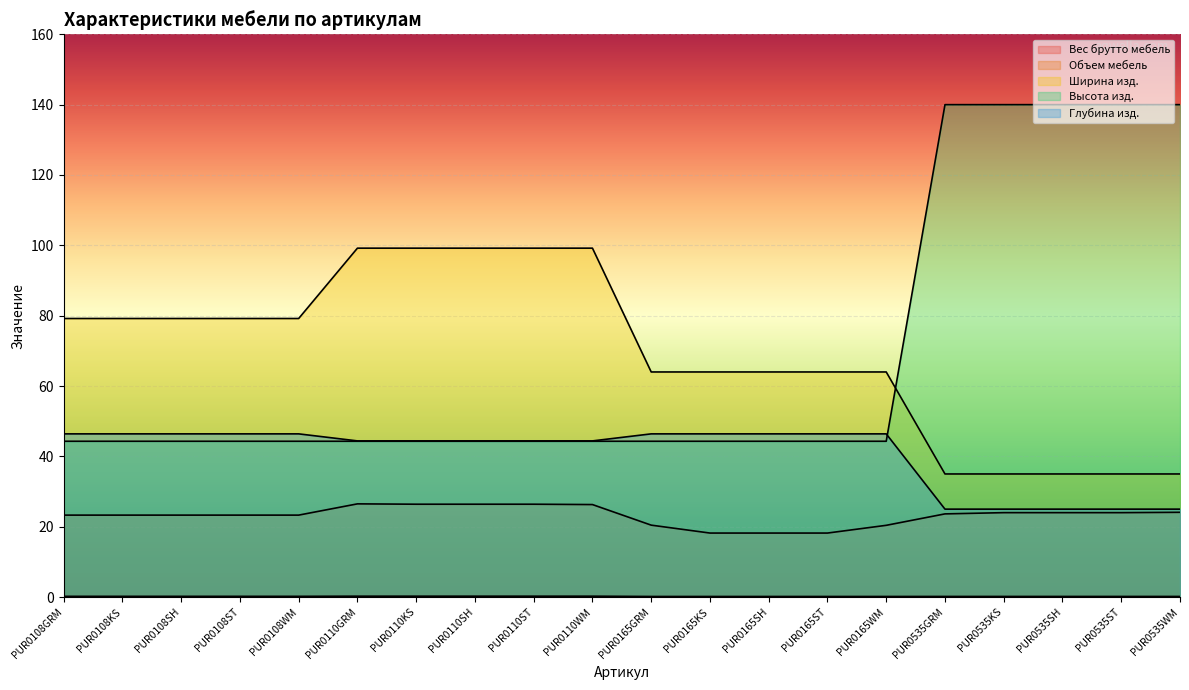

Which category has the lowest value across all series?

PUR0165GRM